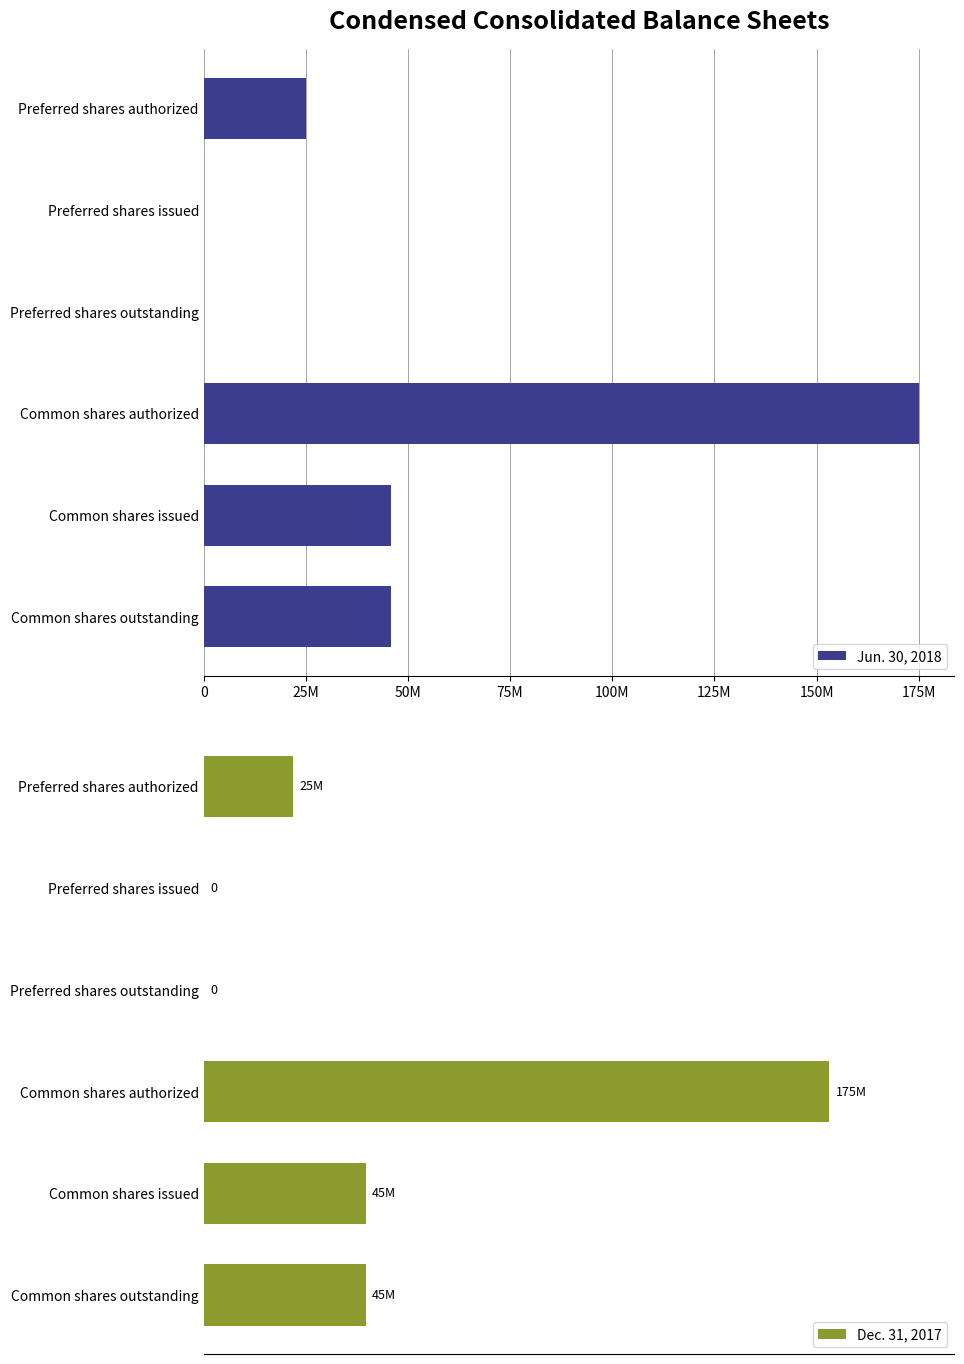

What is the maximum value shown in the chart?

175000000